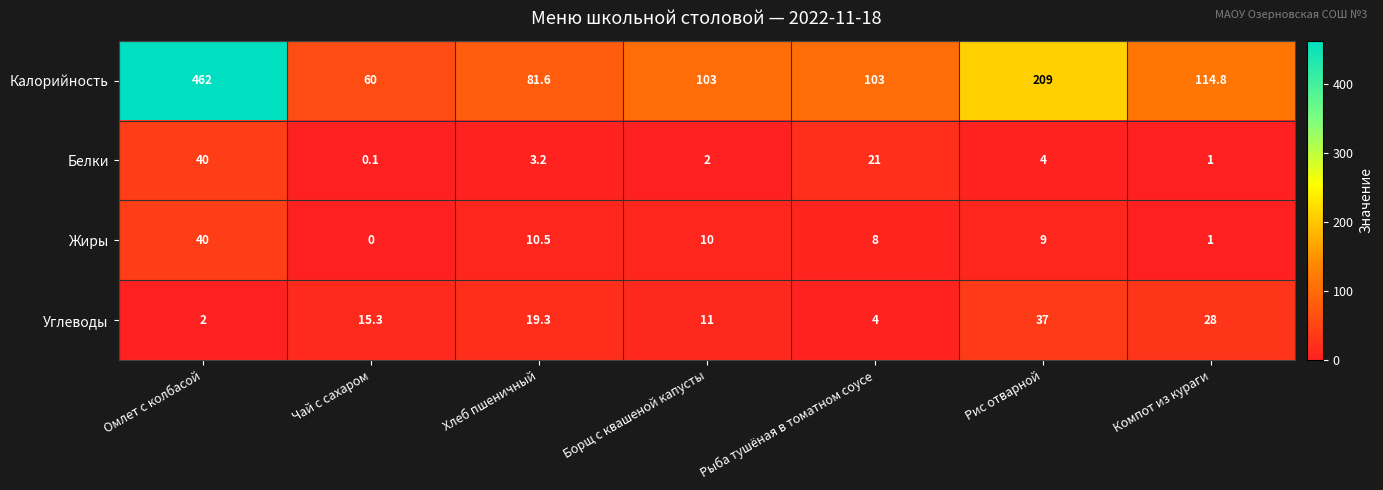

At Чай с сахаром, list the series in order from smallest to largest.

Жиры, Белки, Углеводы, Калорийность